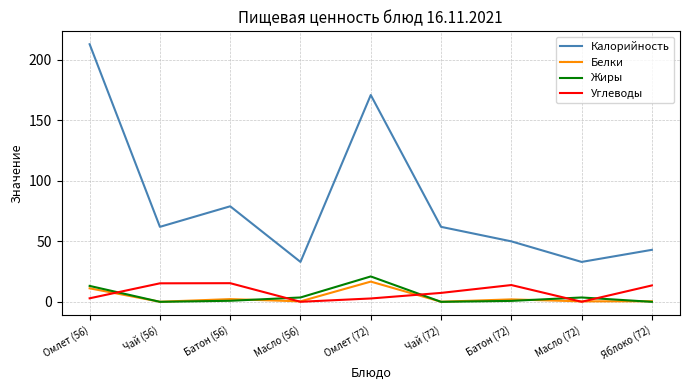

The value of Калорийность at Чай (72) is 62.0. True or false?

True